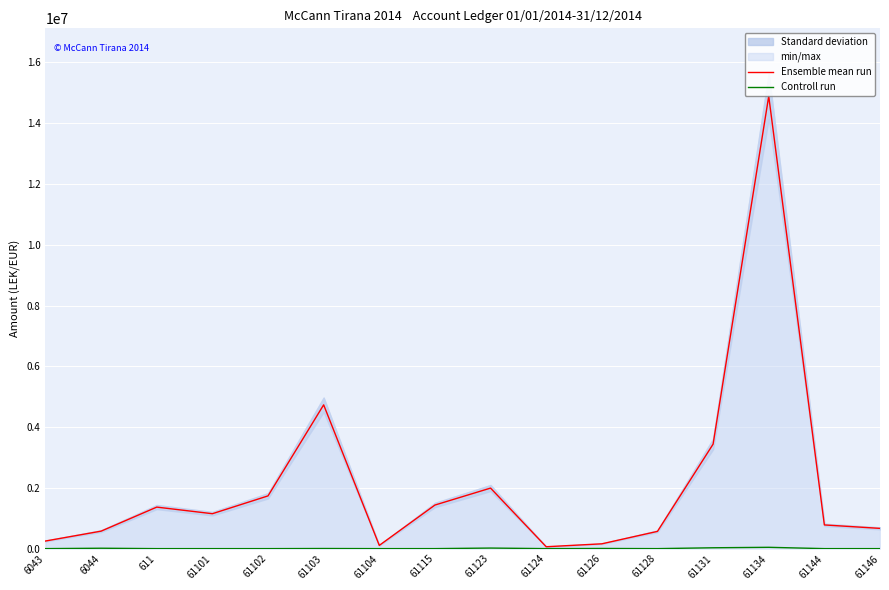

At which category does Controll run reach its first local peak?

6044